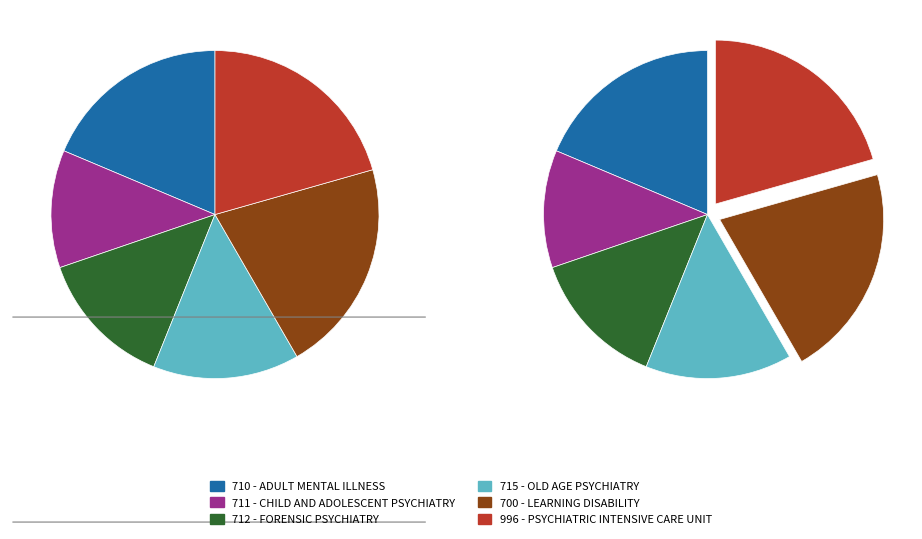

Is there a majority slice in this chart?

No